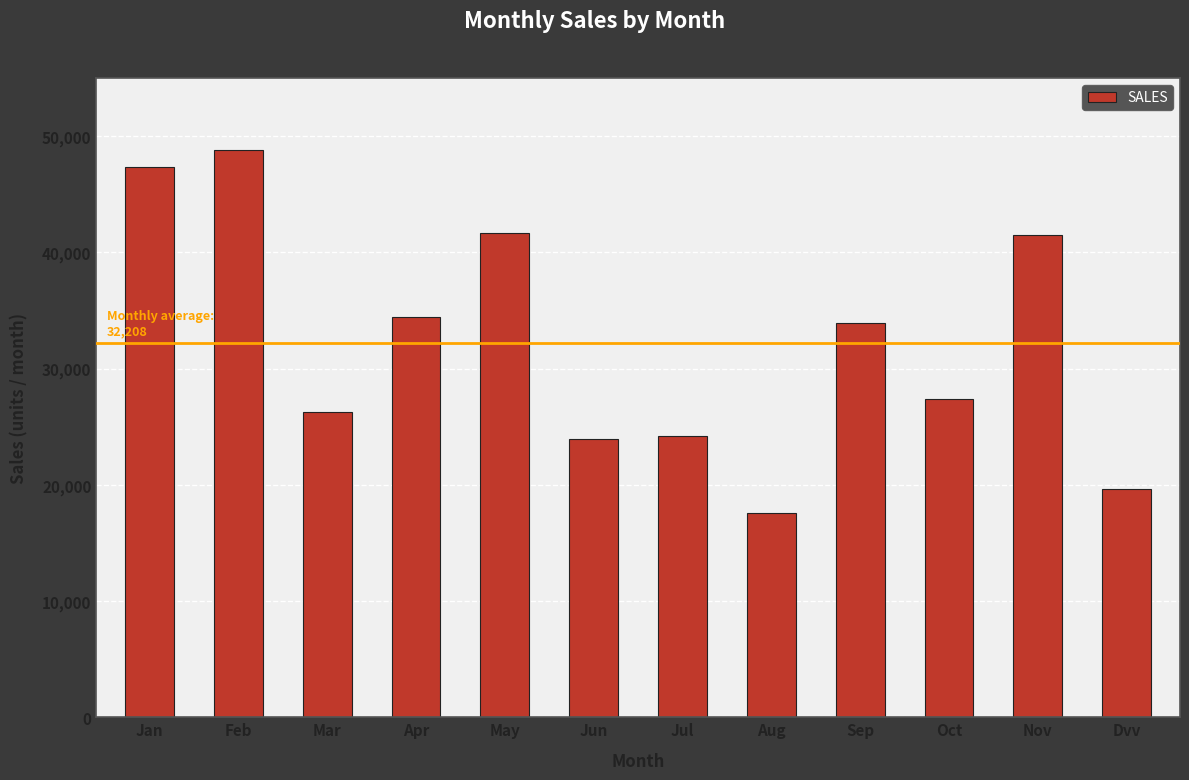

What is the value of the 4th bar from the left?

34413